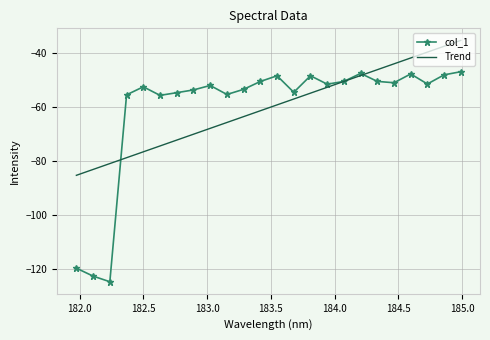

True or false: Trend has more than 0 interior local peaks.

False